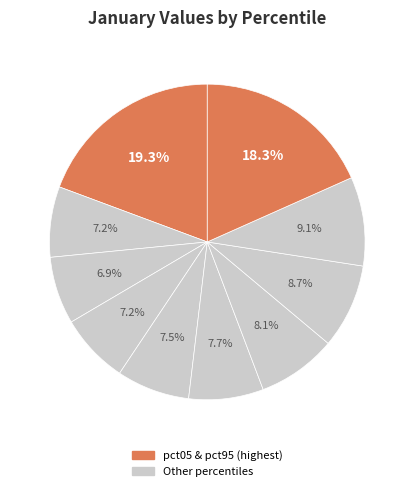

Which category has the smallest portion of the pie?

pct25